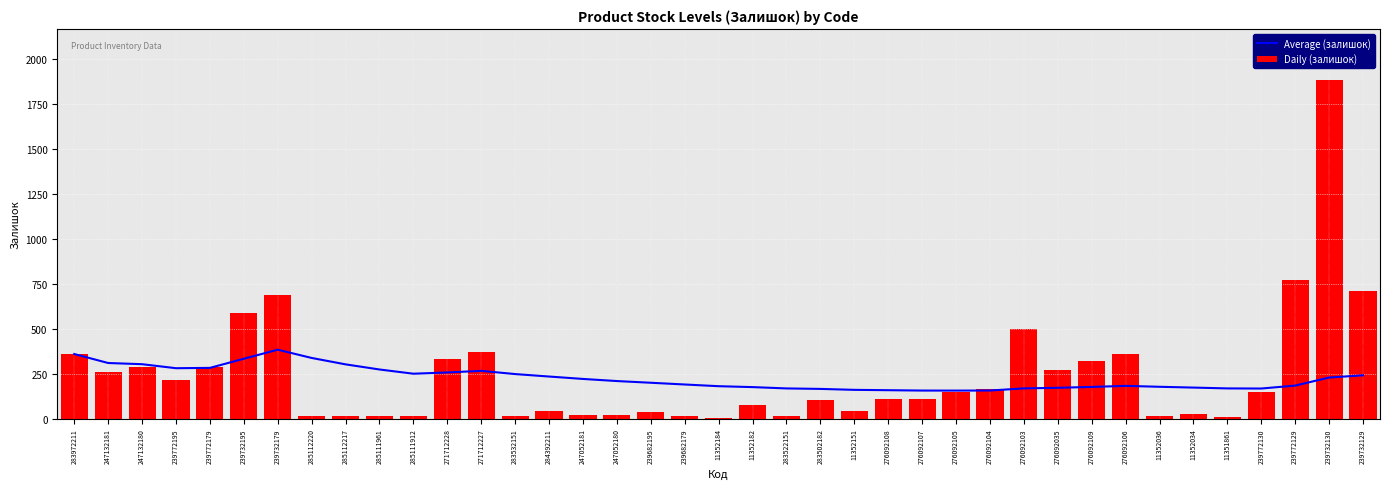

Reading right to left, list all the values displayed in this chart.

Average (залишок): 239732129=241.5	239732130=229.1	239772129=184.2	239772130=167.9	11351861=168.5	11352034=173.1	11352036=177.6	276092106=182.6	276092109=176.8	276092035=171.9	276092103=168.6	276092104=156.8	276092105=156.4	276092107=156.6	276092108=158.6	11352151=160.5	283502182=165.7	283522151=168.5	11352182=175.8	11352184=180.8	239682179=190.3	239682195=200.0	247052180=209.5	247052181=221.2	284392211=234.7	283532151=248.4	271712227=266.3	271712228=257.3	285111912=250.4	285111961=273.9	285112217=302.4	285112220=338.1	239732179=384.0	239732195=333.7	239772179=282.8	239772195=281.0	247132180=303.3	247132181=310.0	283972211=360.0
Daily (залишок): 239732129=713.0	239732130=1887.0	239772129=773.0	239772130=146.0	11351861=12.0	11352034=26.0	11352036=17.0	276092106=362.0	276092109=323.0	276092035=269.0	276092103=500.0	276092104=167.0	276092105=151.0	276092107=107.0	276092108=112.0	11352151=40.0	283502182=106.0	283522151=15.0	11352182=74.0	11352184=1.0	239682179=16.0	239682195=39.0	247052180=21.0	247052181=20.0	284392211=43.0	283532151=15.0	271712227=374.0	271712228=334.0	285111912=15.0	285111961=17.0	285112217=17.0	285112220=17.0	239732179=686.0	239732195=588.0	239772179=290.0	239772195=214.0	247132180=290.0	247132181=260.0	283972211=360.0